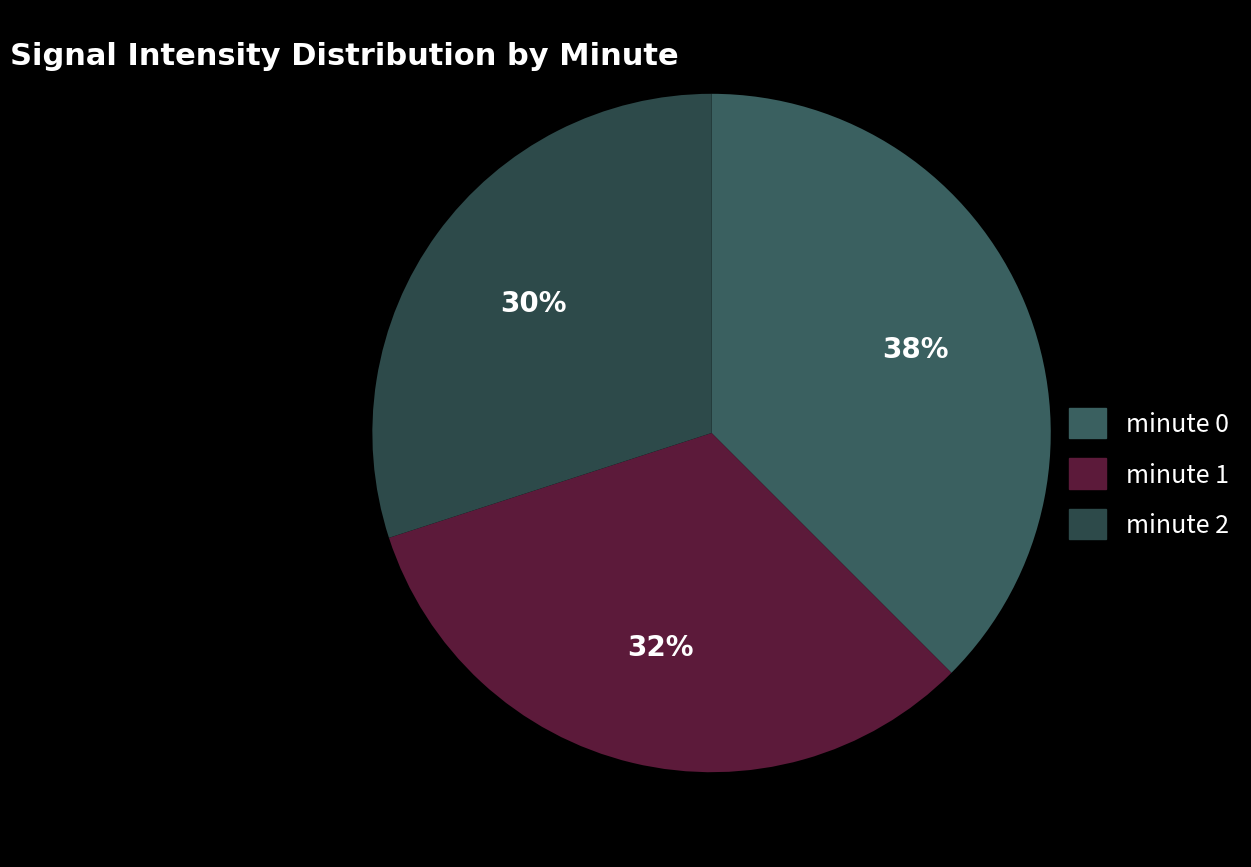

Approximately how many times larger is the value at minute 1 compared to minute 2?

1.1